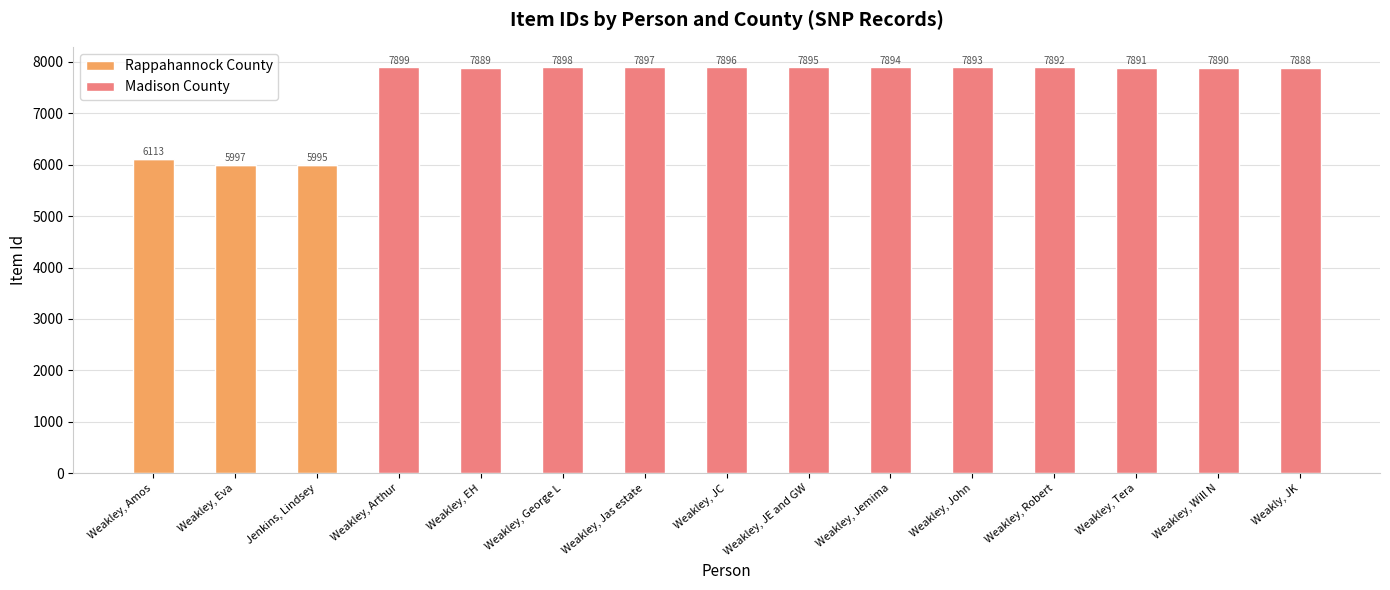

Are the bars horizontal?

No